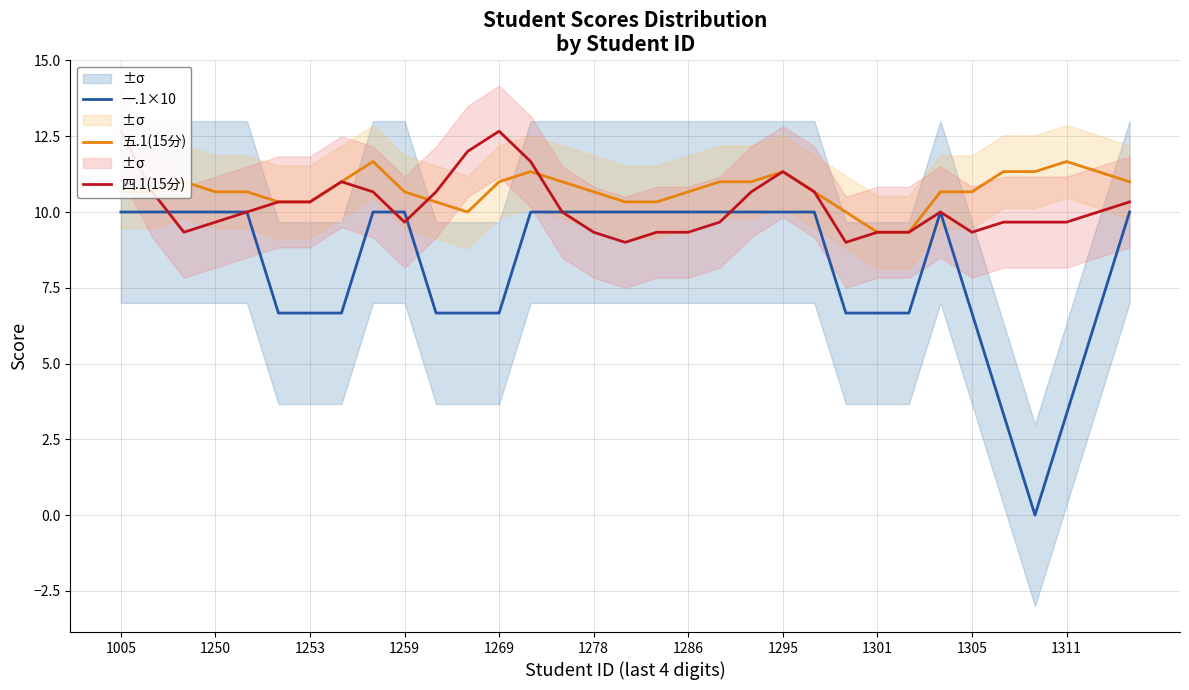

What is the sum of the 四.1(15分) values at 11 and 22?

22.7